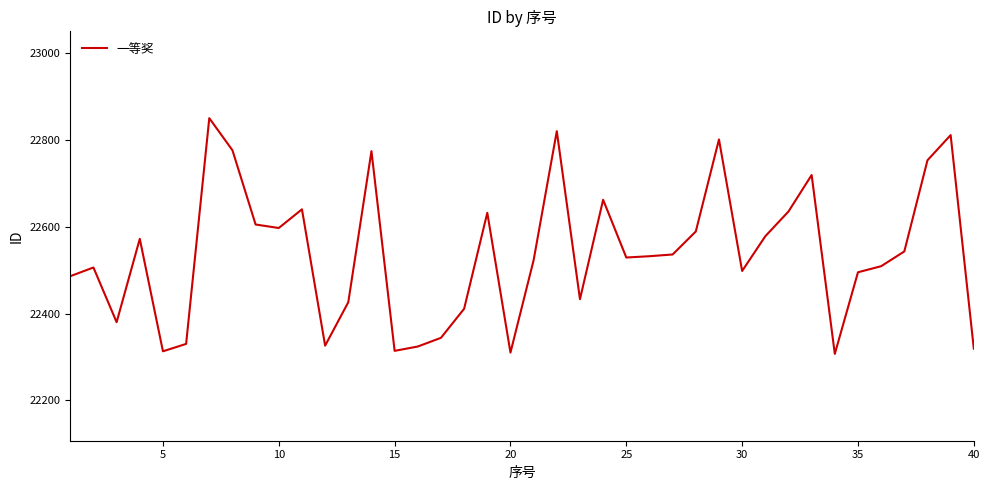

What is the maximum value shown in the chart?

22850